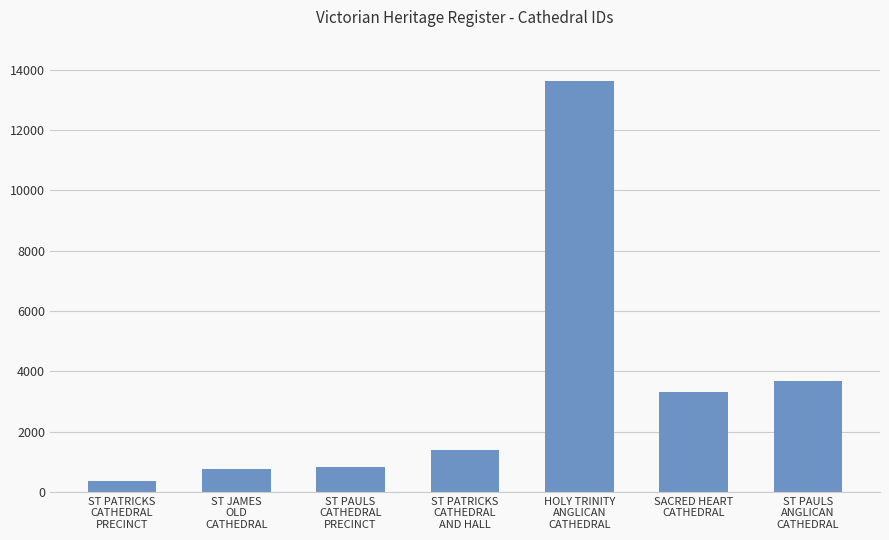

What is the minimum value shown in the chart?

355